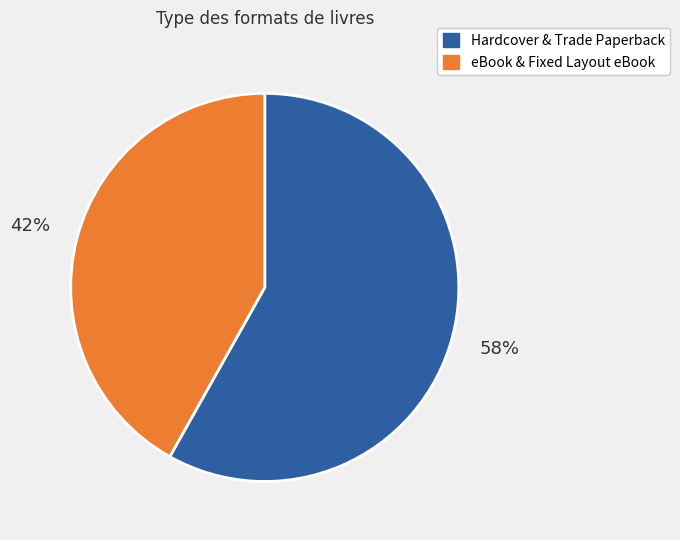

Is there a majority slice in this chart?

Yes